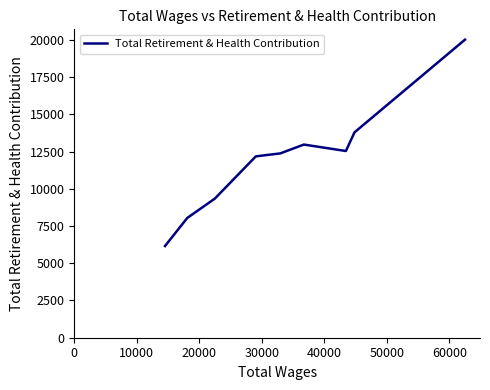

What is the maximum value shown in the chart?

20009